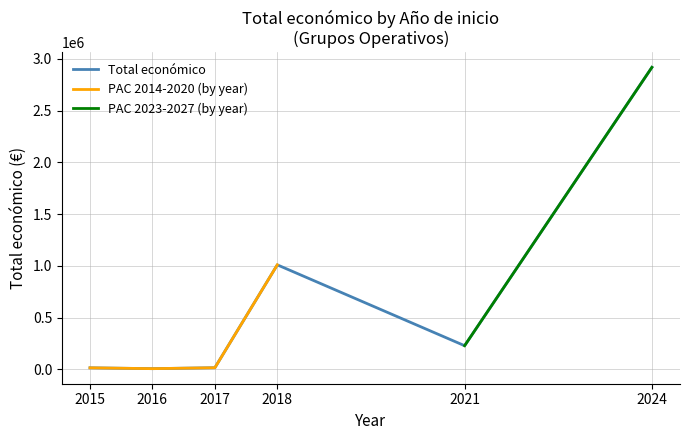

Which category has the highest value in the PAC 2014-2020 (by year) series?

2018